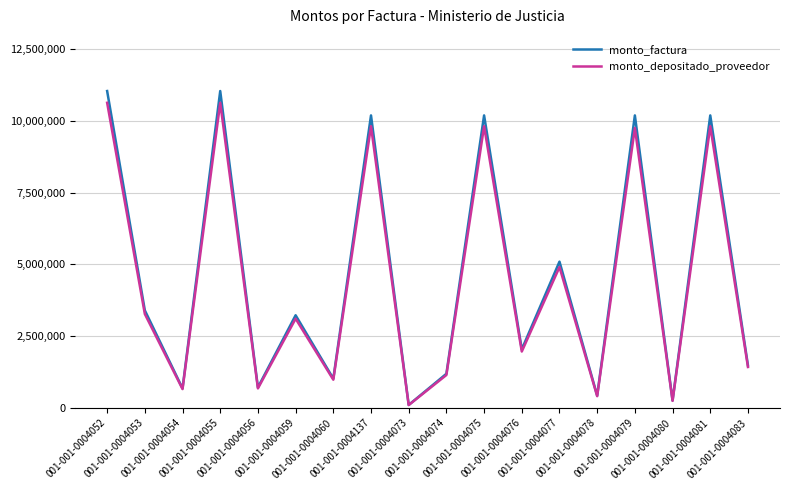

What is the minimum value shown in the chart?

98158